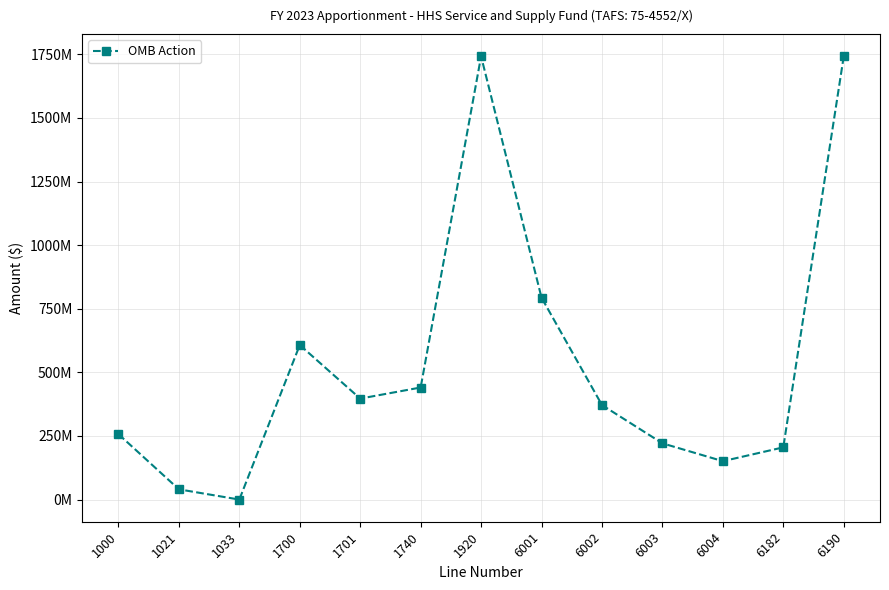

Where is the first local maximum?

1700